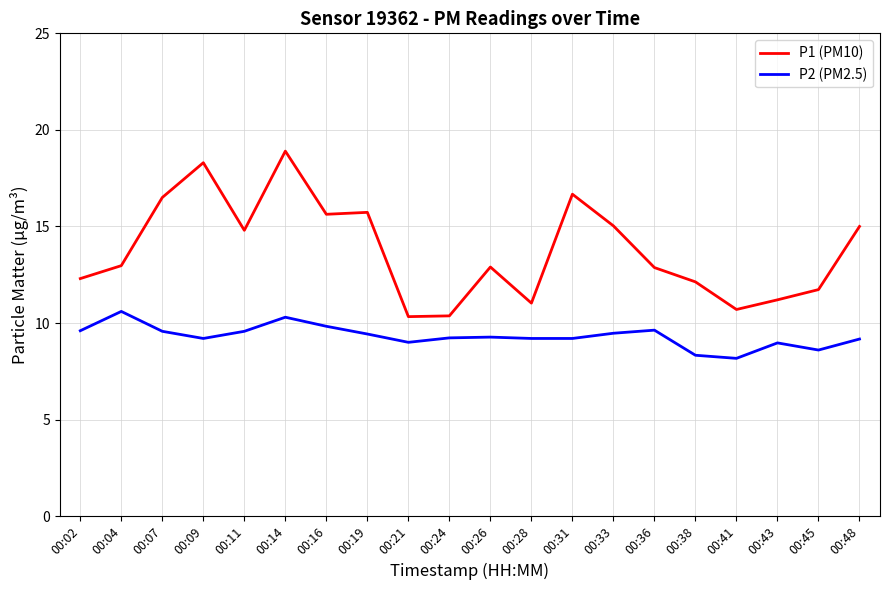

At 00:16, list the series in order from smallest to largest.

P2 (PM2.5), P1 (PM10)